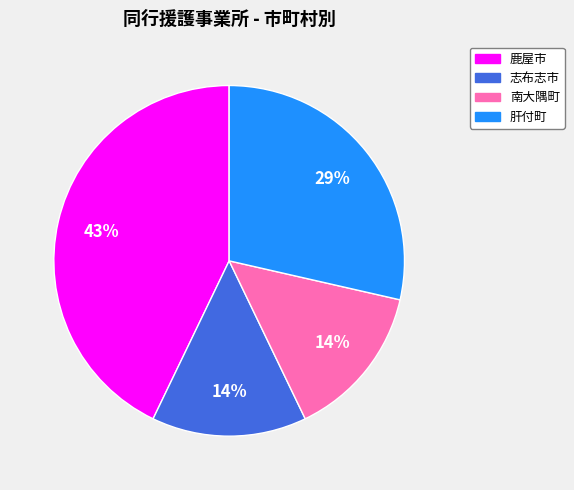

How many segments does this pie chart have?

4